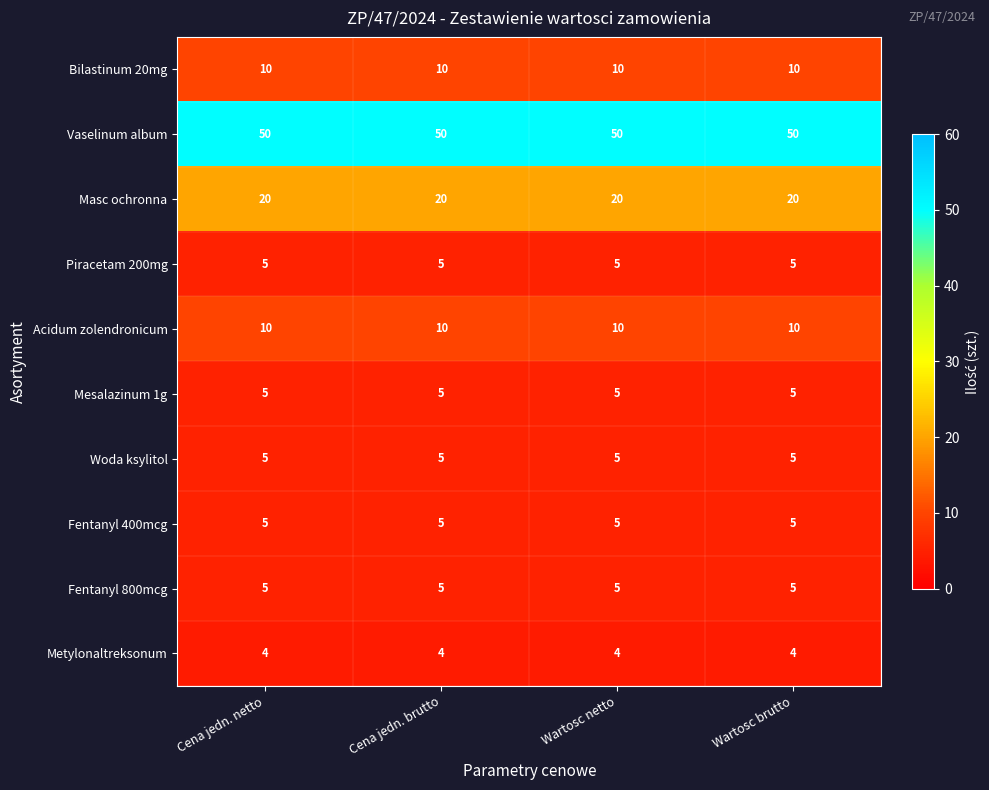

What is the difference between the highest and lowest values at Wartosc netto?

46